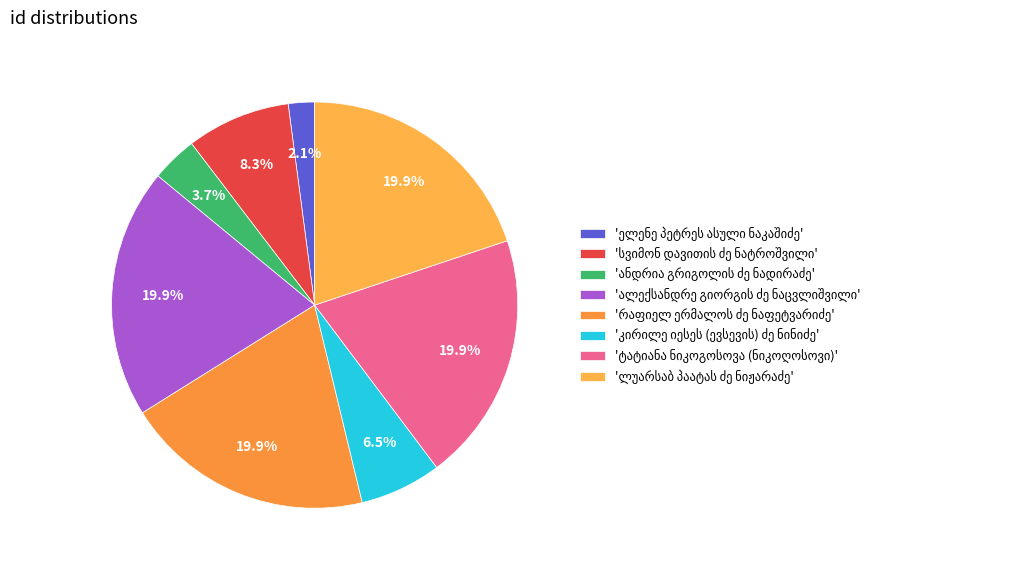

Count the number of slices in the pie.

8